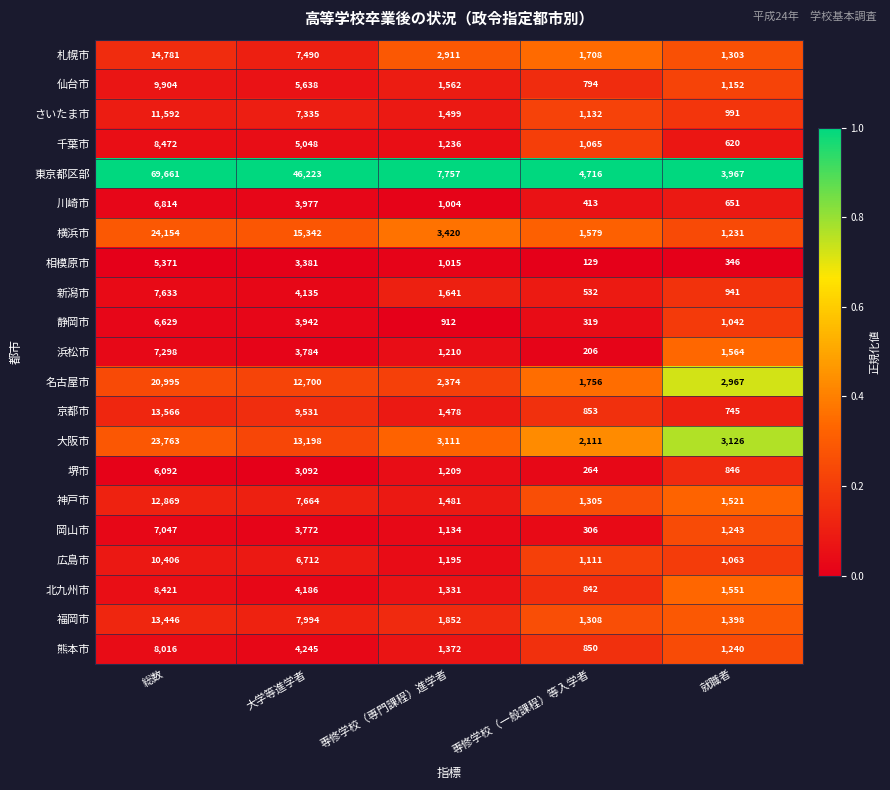

What is the total value across all series at 専修学校（専門課程）進学者?

40704